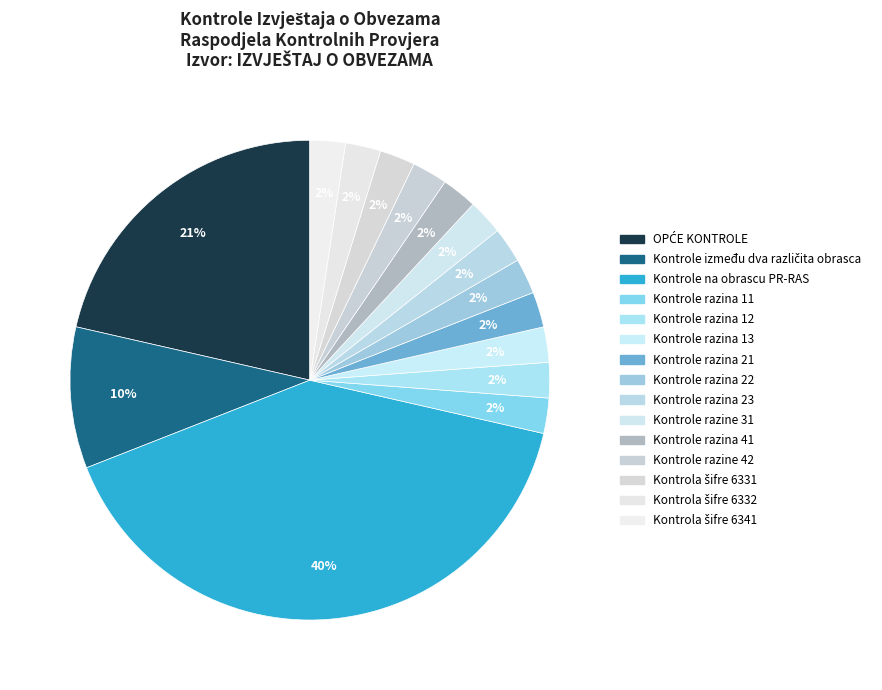

How many segments does this pie chart have?

15